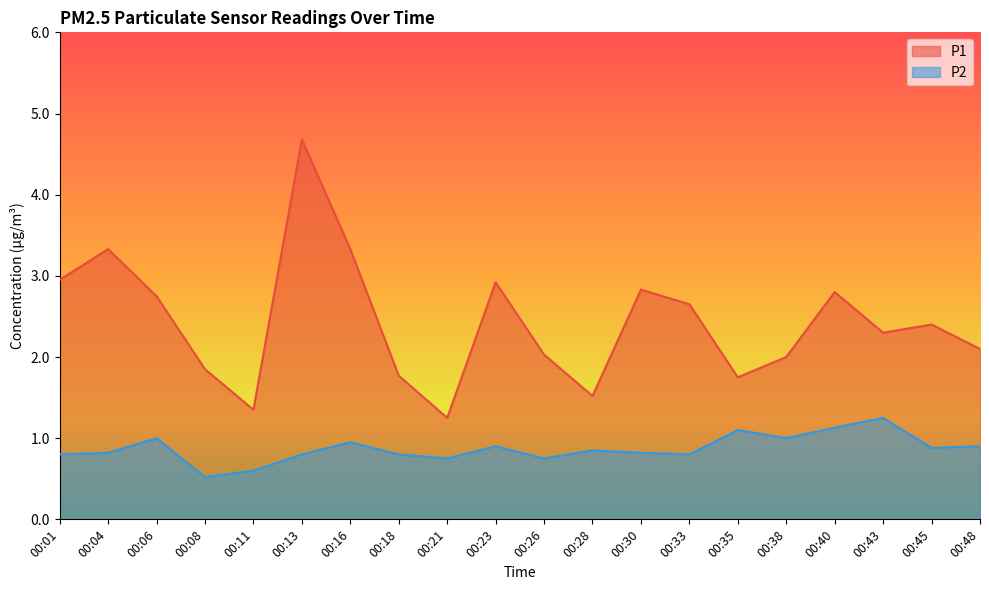

List the series in order of their peak value, highest first.

P1, P2